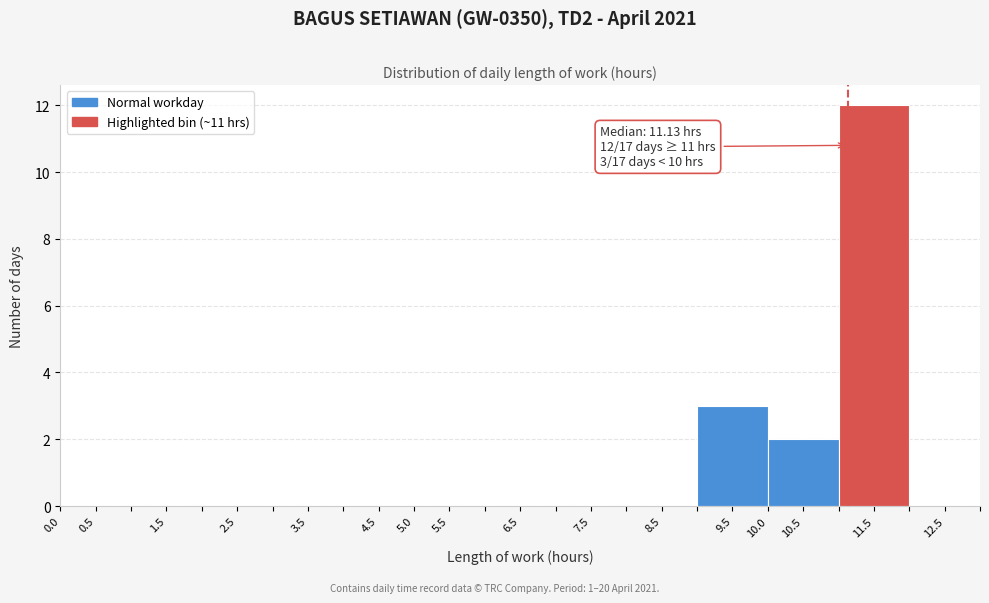

Which range on the x-axis has the tallest bar?

11 to 12